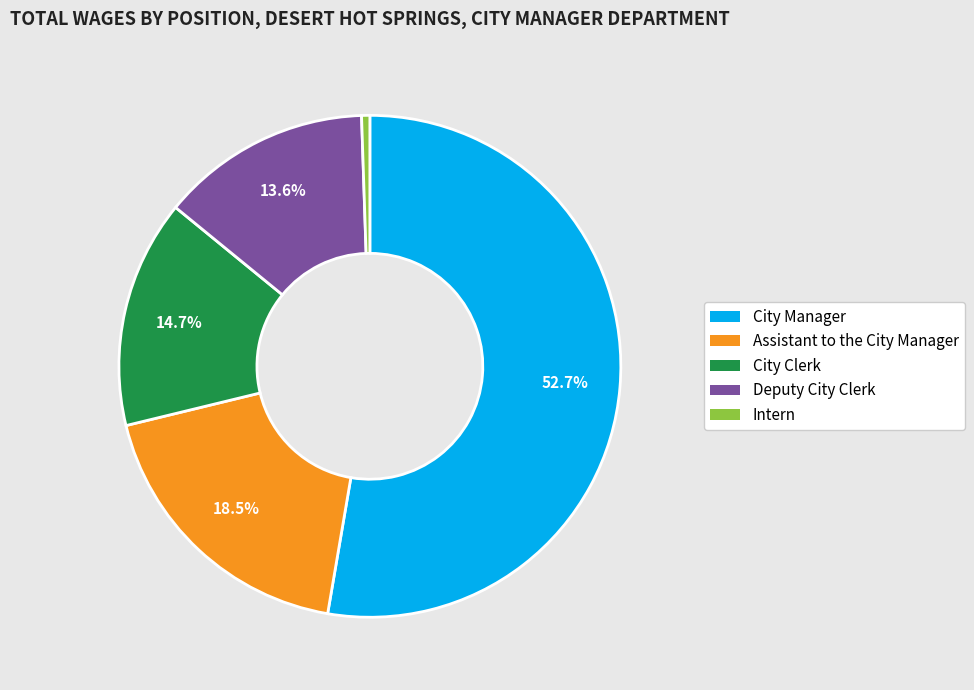

How many segments does this pie chart have?

5